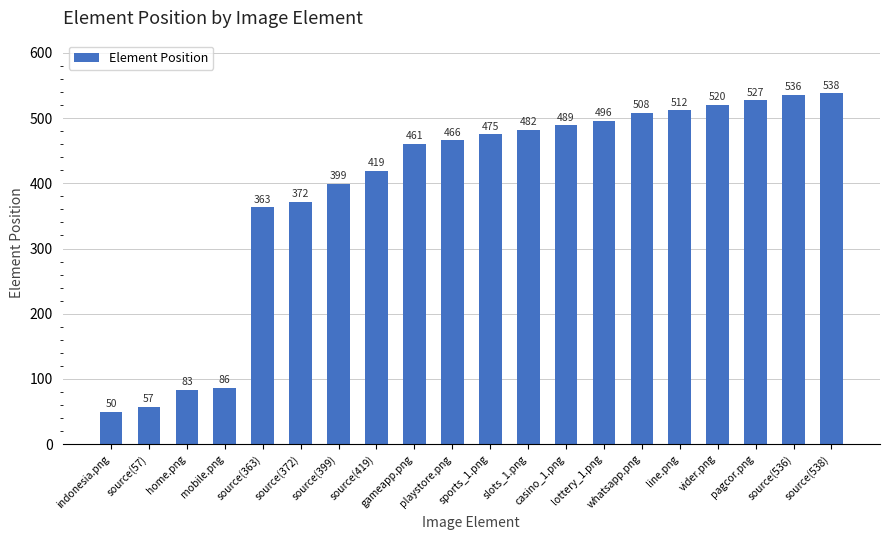

What is the sum of all values?

7839